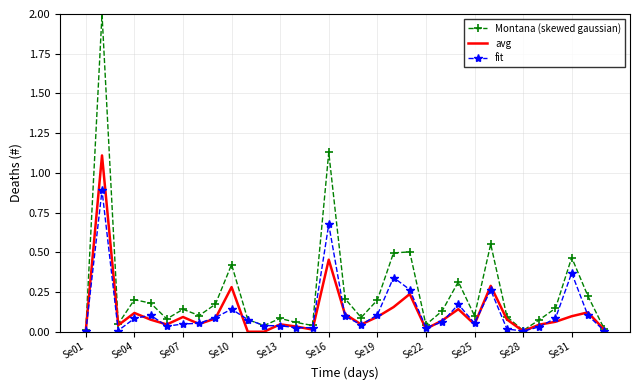

Which series has the largest total across all categories?

Montana (skewed gaussian)